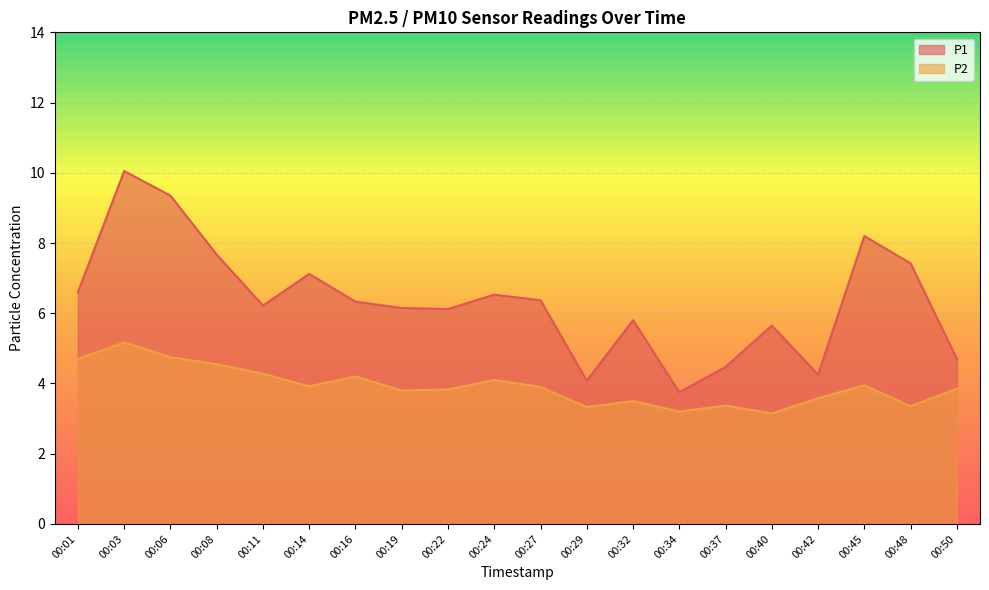

How many series are shown in this chart?

2